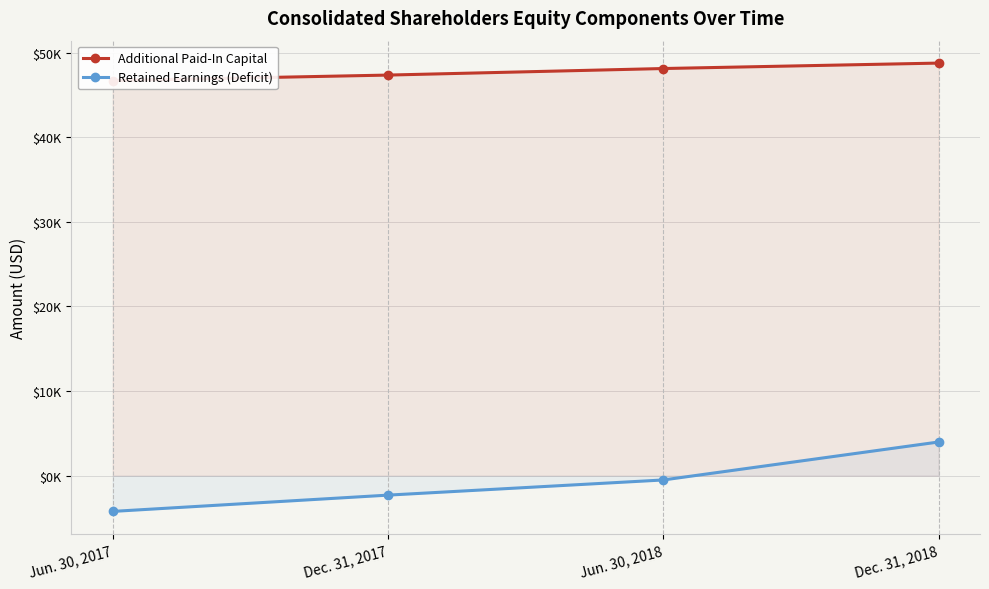

What is the spread (max minus min) of values at Dec. 31, 2018?

44775